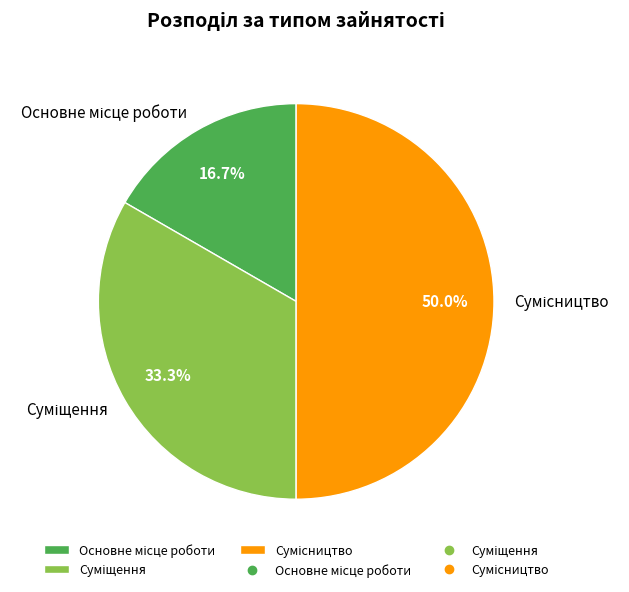

To the nearest percent, what is the difference between the Основне місце роботи and Суміщення slice percentages?

17%